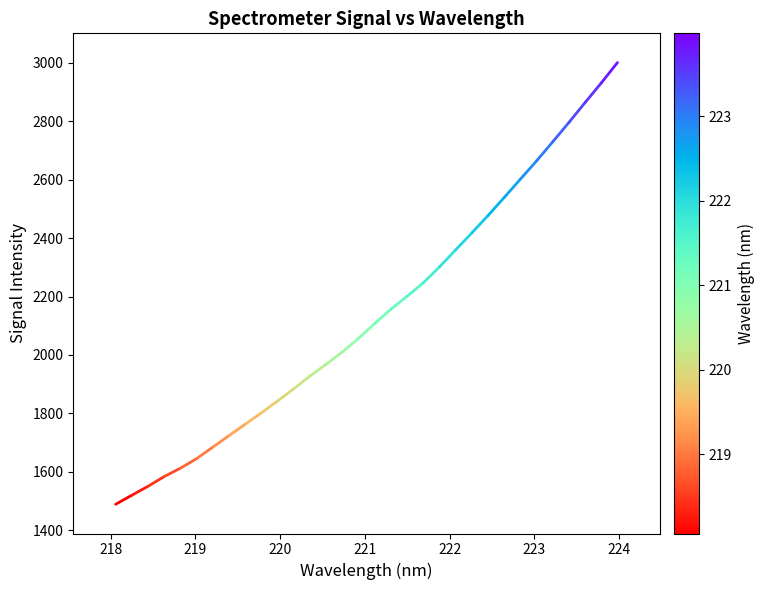

What is the greatest value displayed?

3000.9